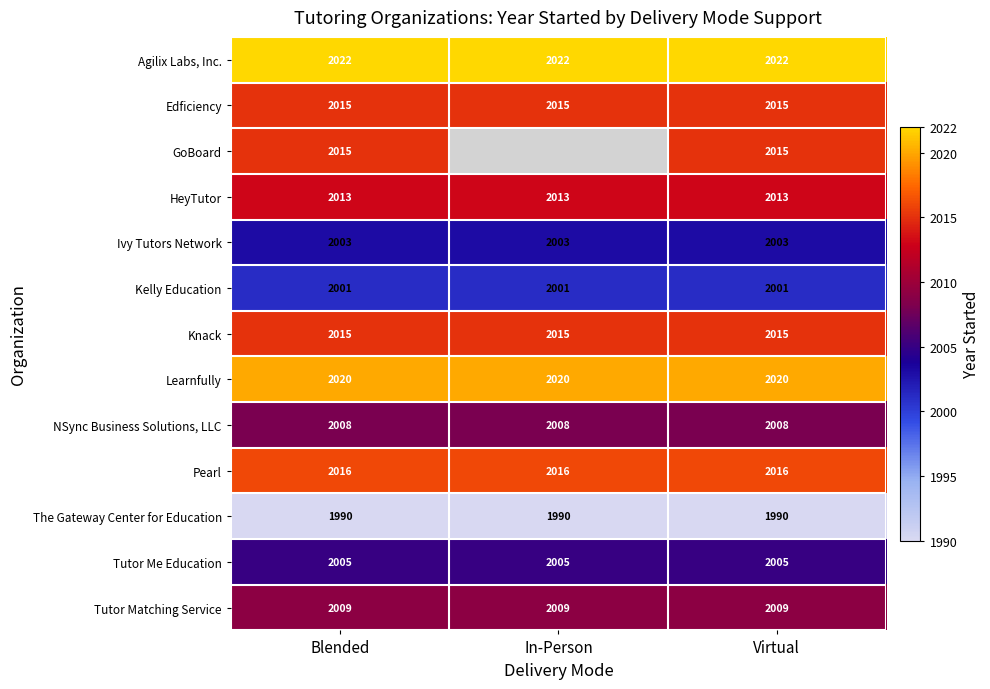

What is the difference between the highest and lowest values at Virtual?

32